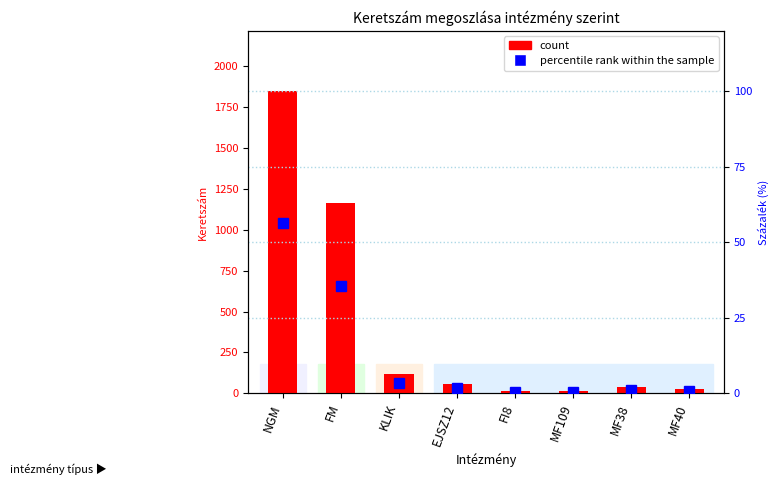

The percentile rank within the sample series shows 0.4 at MF109. True or false?

True